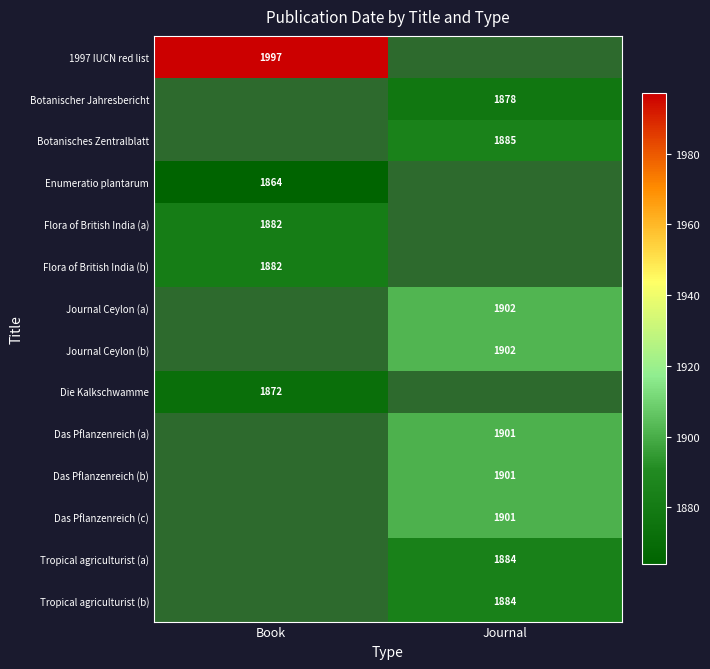

How many series are shown in this chart?

14